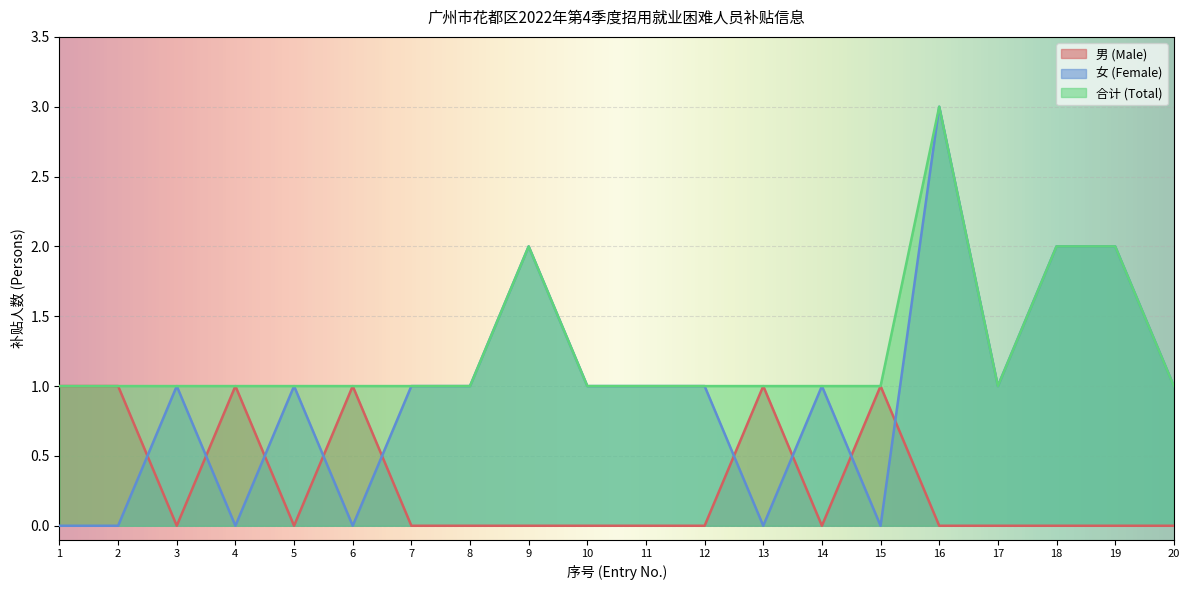

Reading left to right, list all the values displayed in this chart.

男 (Male): 1=1	2=1	3=0	4=1	5=0	6=1	7=0	8=0	9=0	10=0	11=0	12=0	13=1	14=0	15=1	16=0	17=0	18=0	19=0	20=0
女 (Female): 1=0	2=0	3=1	4=0	5=1	6=0	7=1	8=1	9=2	10=1	11=1	12=1	13=0	14=1	15=0	16=3	17=1	18=2	19=2	20=1
合计 (Total): 1=1	2=1	3=1	4=1	5=1	6=1	7=1	8=1	9=2	10=1	11=1	12=1	13=1	14=1	15=1	16=3	17=1	18=2	19=2	20=1